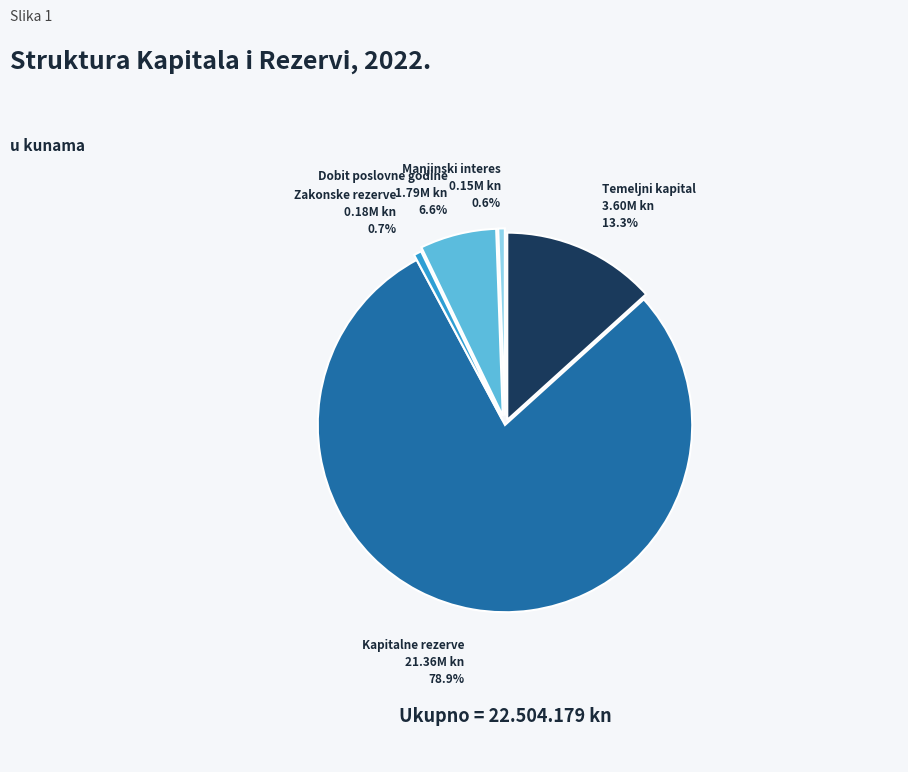

Is there any slice that represents more than half of the pie?

Yes